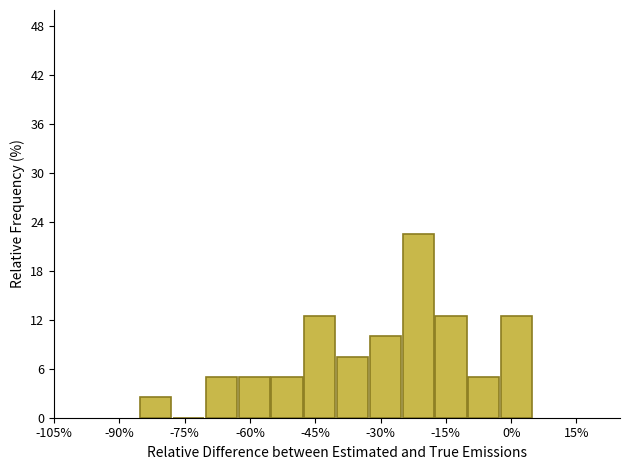

Around what value on the x-axis is the tallest bar? Give the approximate position of its centre, as read against the axis.

-22